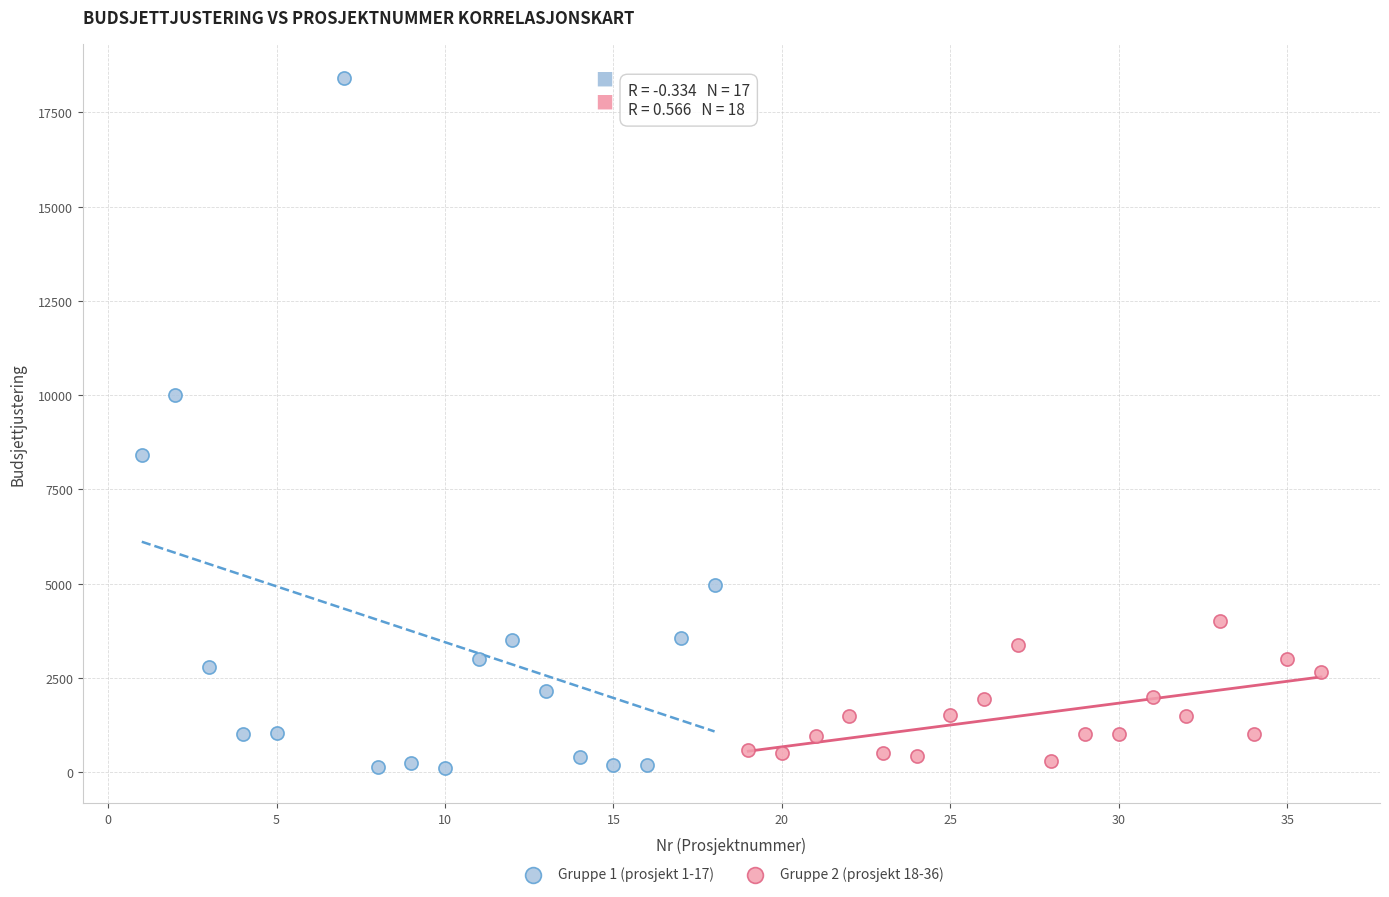

Which series contains the highest Y value?

Gruppe 1 (prosjekt 1-17)